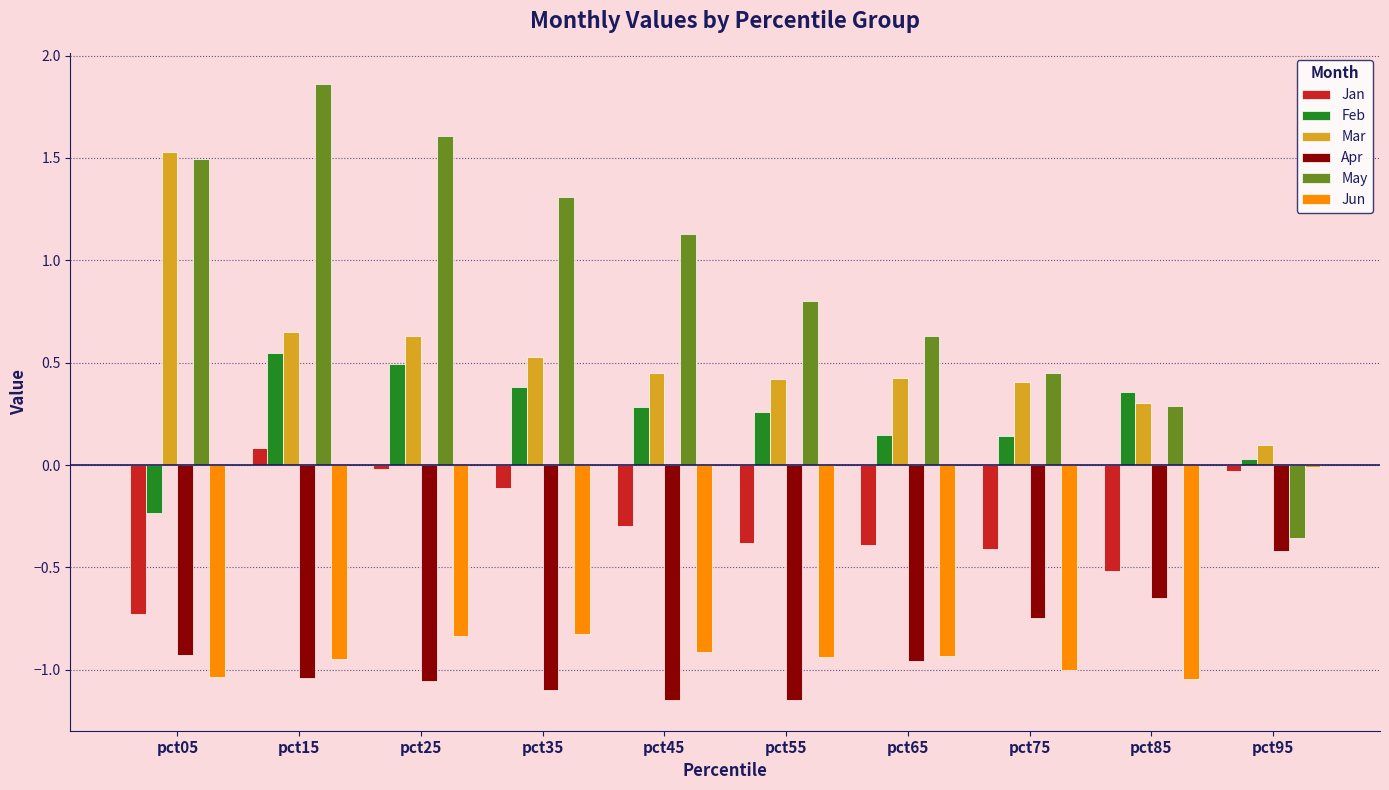

Is the value of May at pct65 greater than the value of Jan at pct65?

Yes